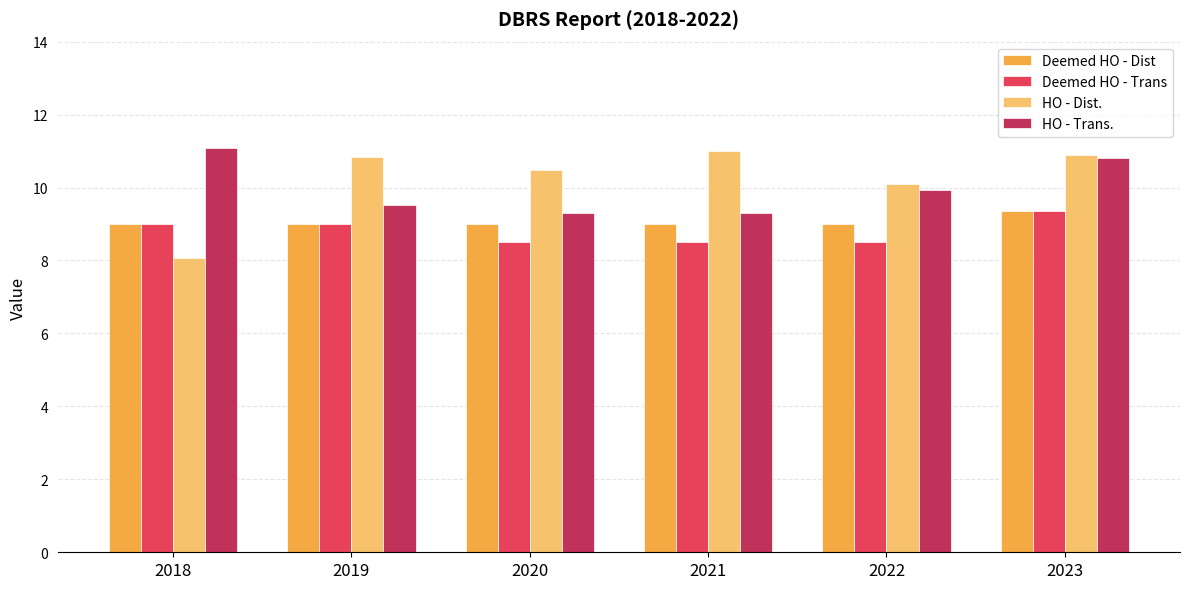

Does the chart contain any negative values?

No